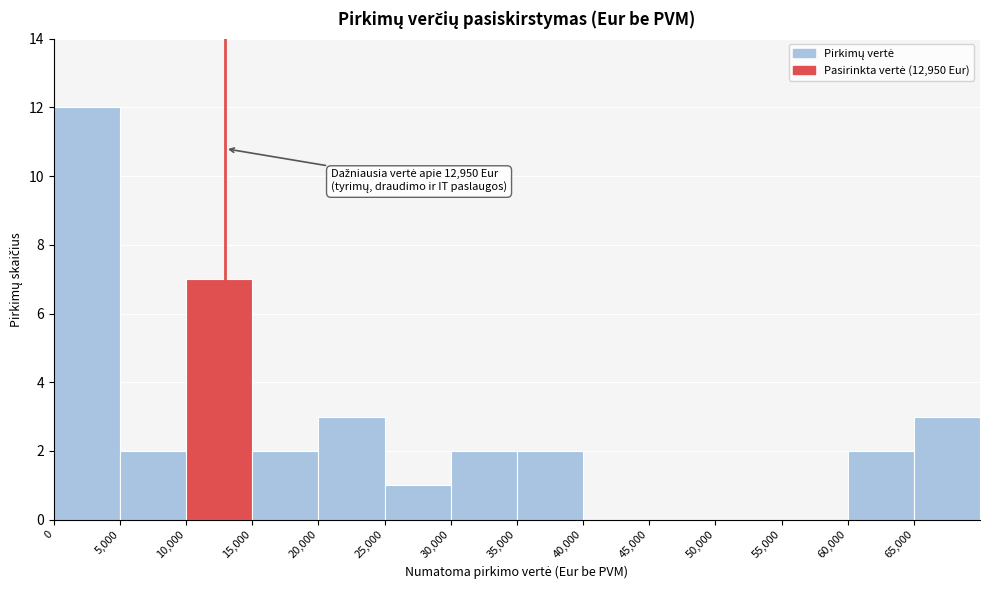

Which range on the x-axis has the tallest bar?

0 to 5000